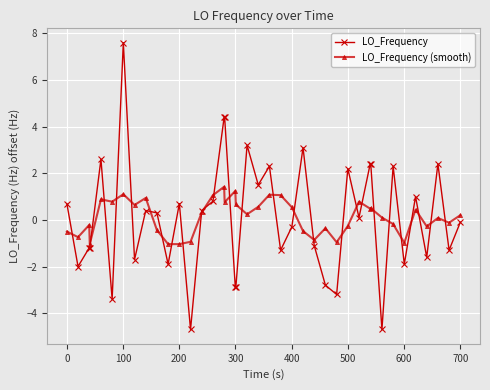

What is the value of the LO_Frequency (smooth) point at the 5th from the left?

0.9